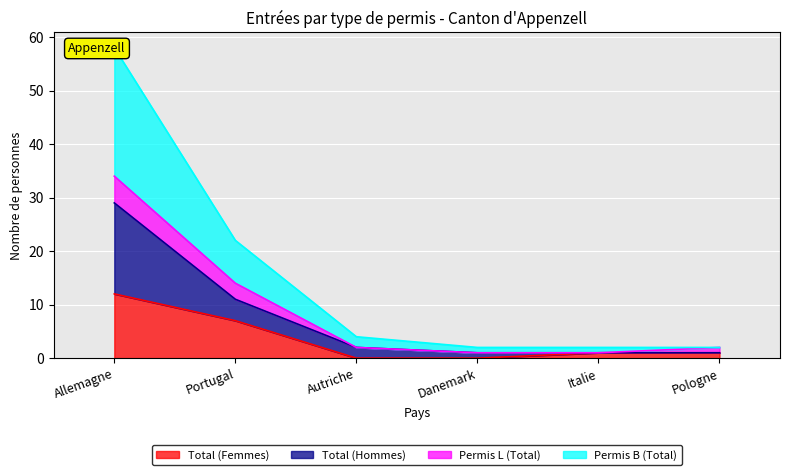

The Total (Hommes) series shows 4 at Portugal. True or false?

True